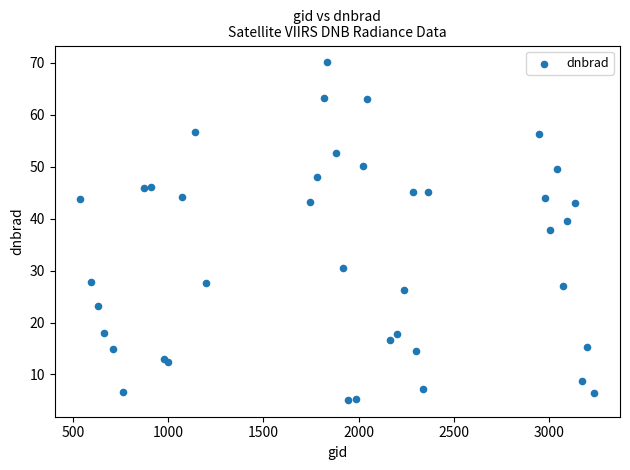

What Y value in the scatter plot is closest to 37?

37.8